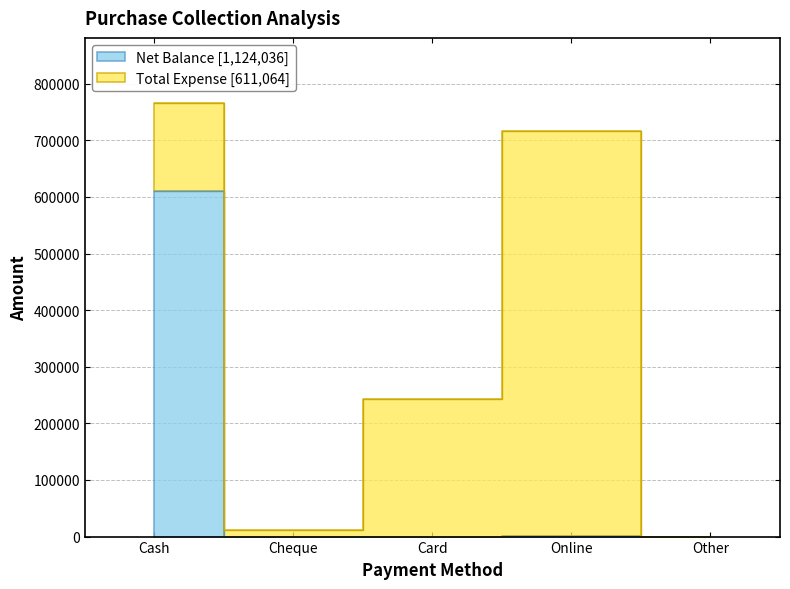

Between Online and Cash, which is larger?

Cash